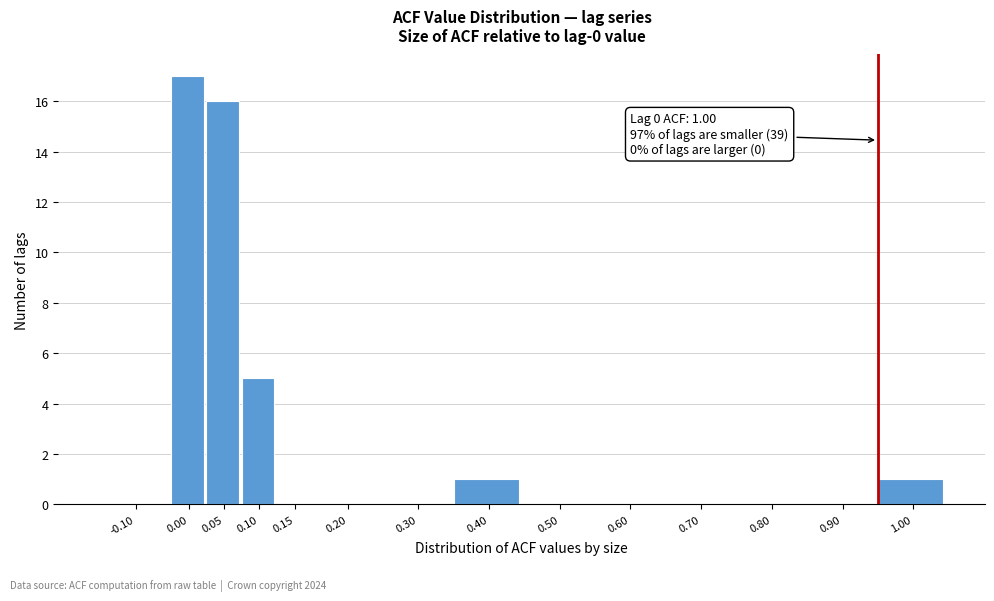

Reading right to left, list all the values displayed in this chart.

1.00=1	0.90=0	0.80=0	0.70=0	0.60=0	0.50=0	0.40=1	0.30=0	0.20=0	0.15=0	0.10=5	0.05=16	0.00=17	-0.10=0